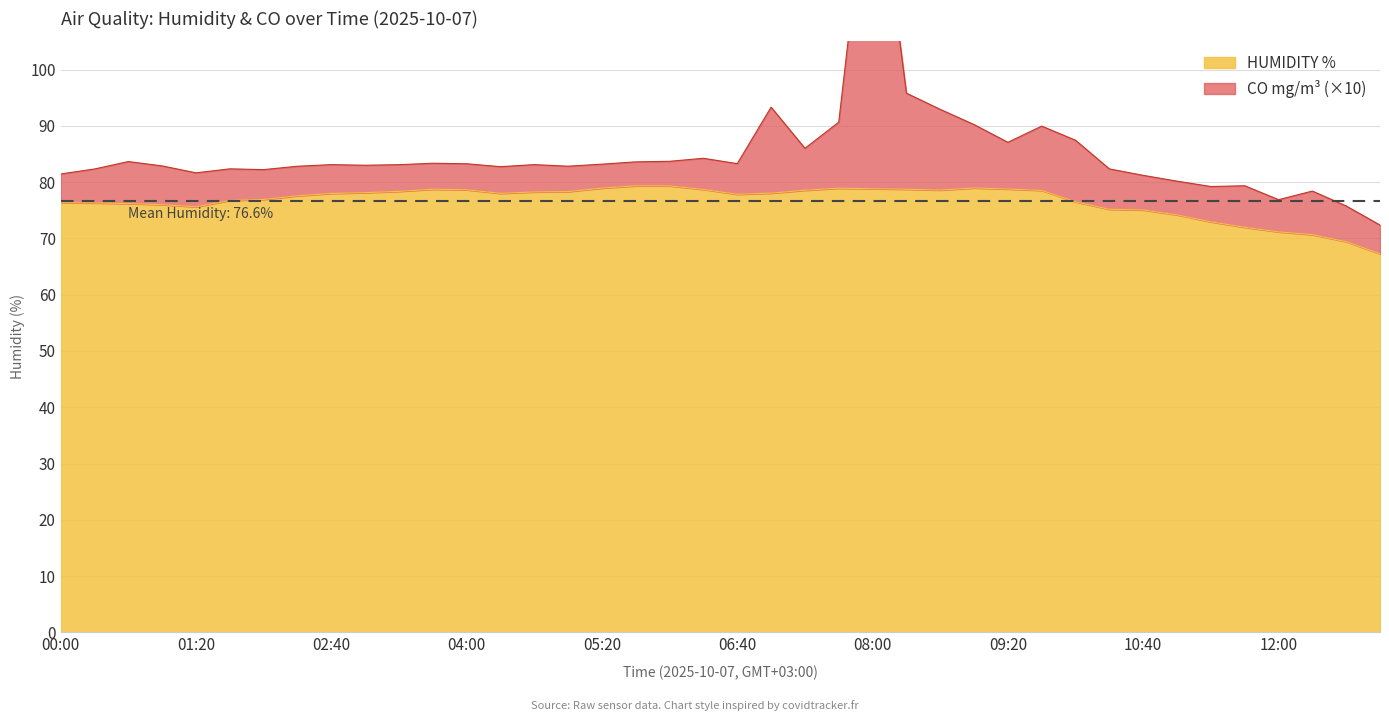

How many points are higher than both their immediate neighbors (excluding endpoints)?

4